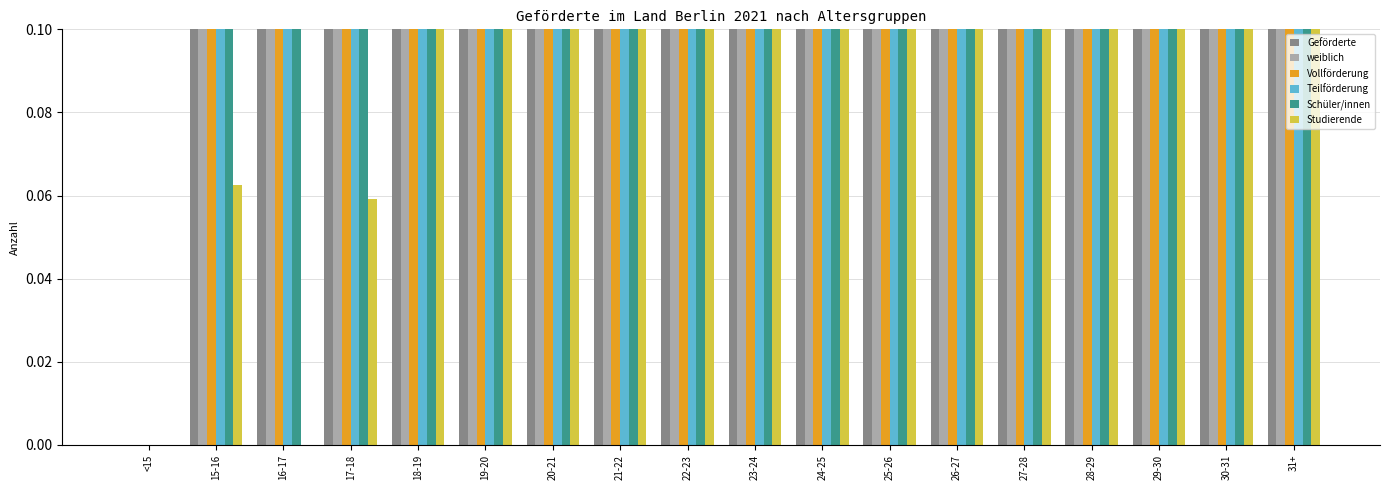

True or false: Schüler/innen has a value of 0.2 at 29-30.

True